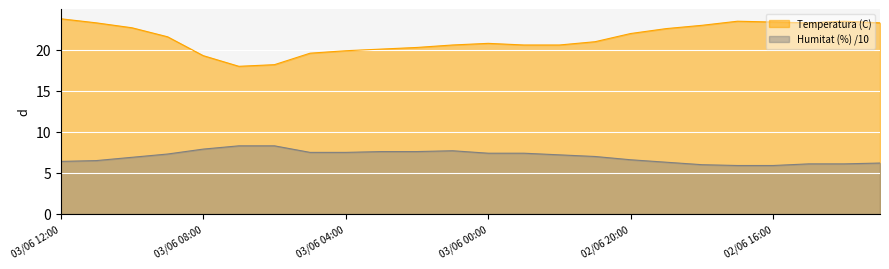

How many lines are shown in the chart?

2